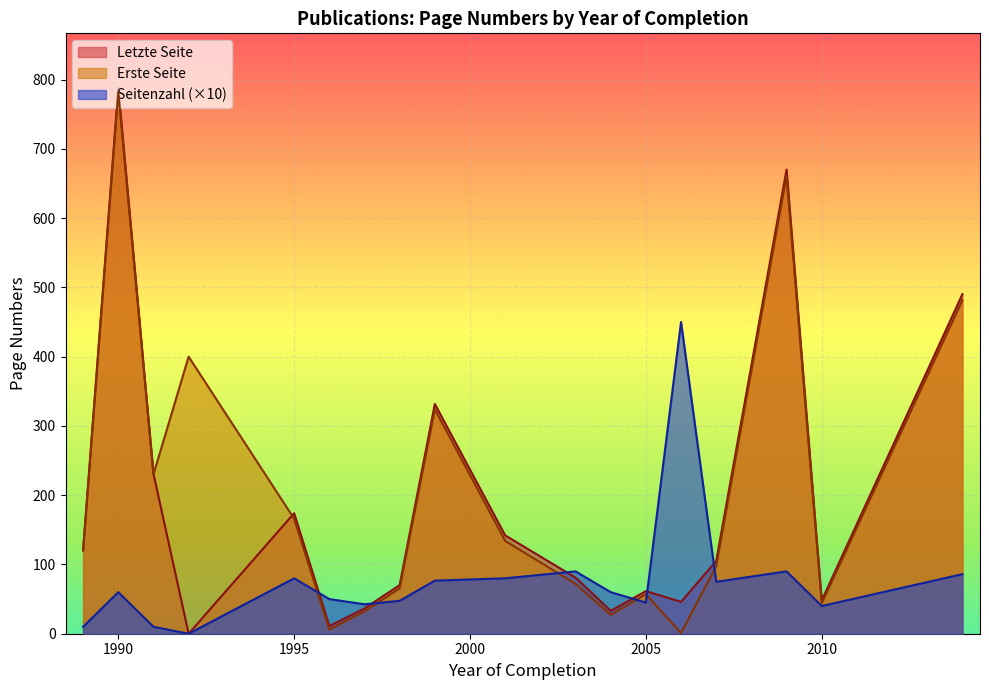

Which series has the widest spread of values?

Letzte Seite